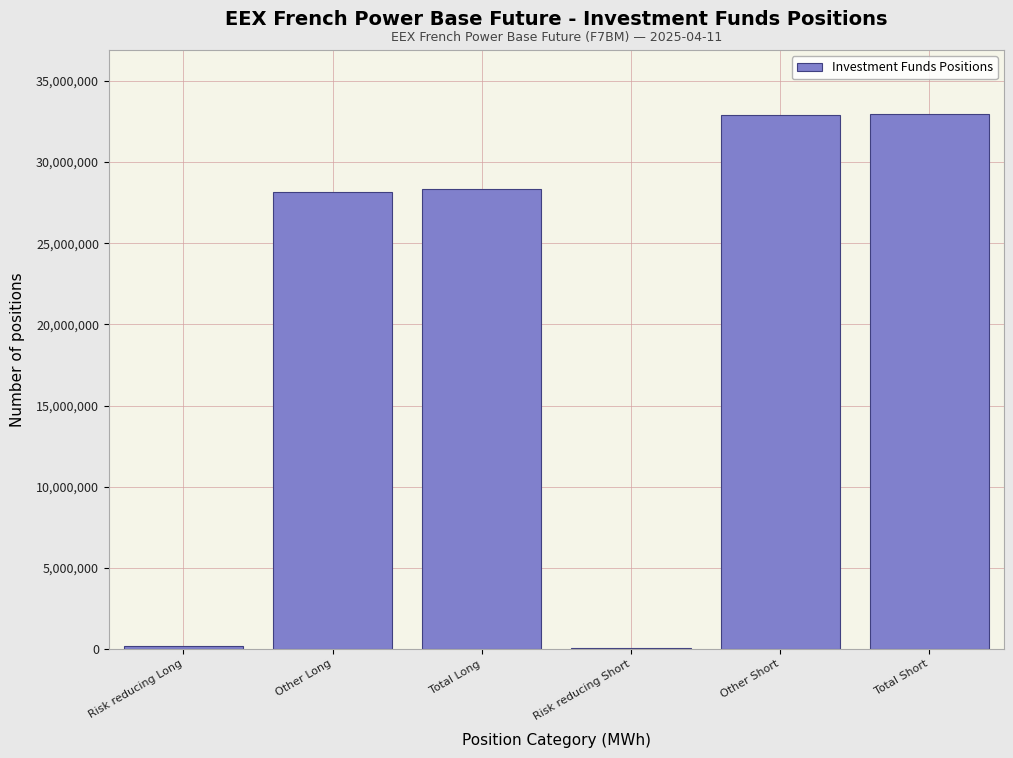

The chart shows a value of 32953606 at Total Short. True or false?

True